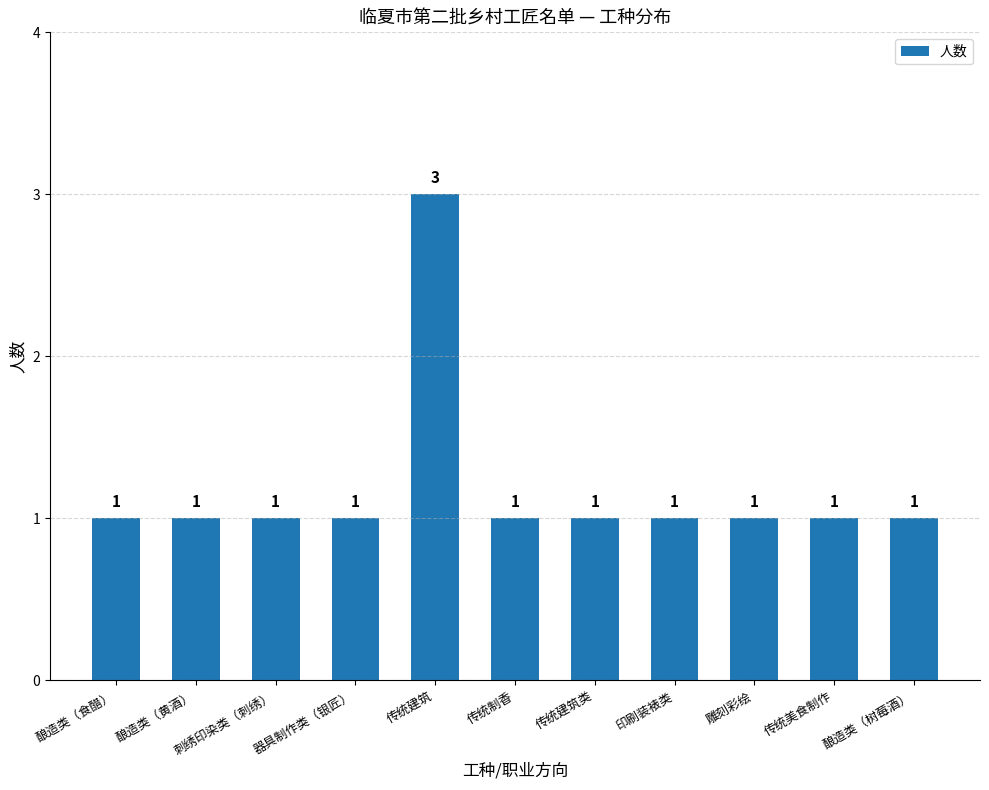

How many values are between 1 and 2?

10